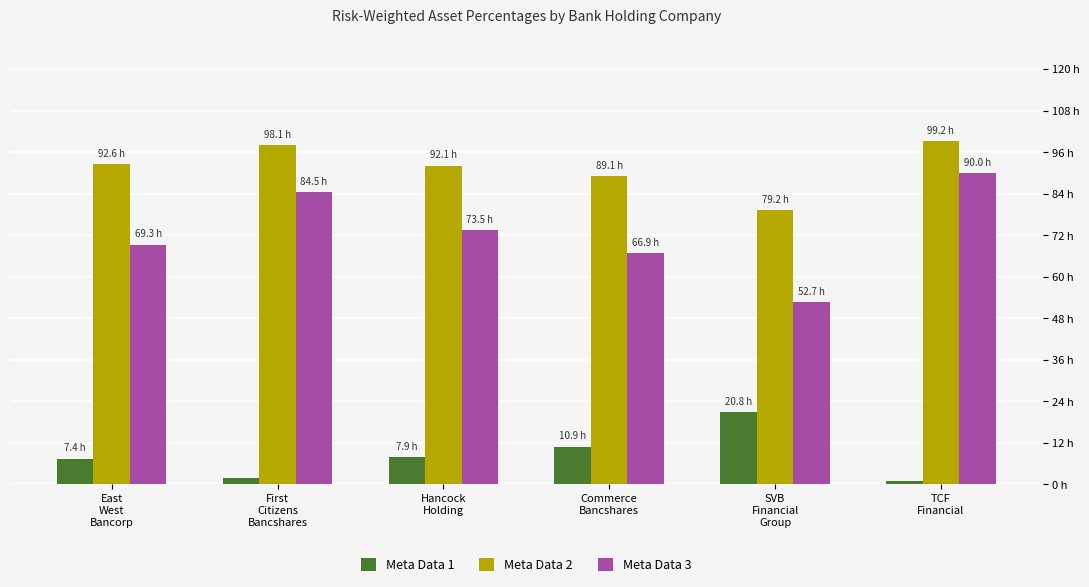

The Meta Data 1 series shows 0.0 at First
Citizens
Bancshares. True or false?

False